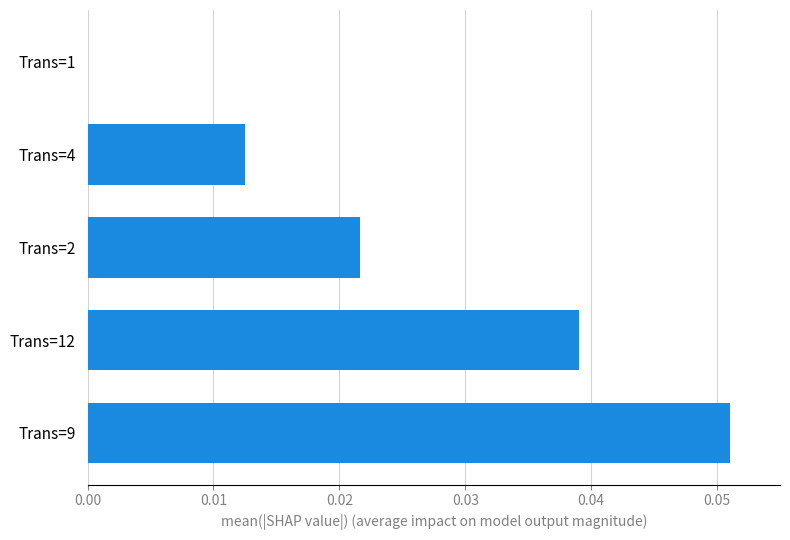

Are the bars horizontal?

Yes